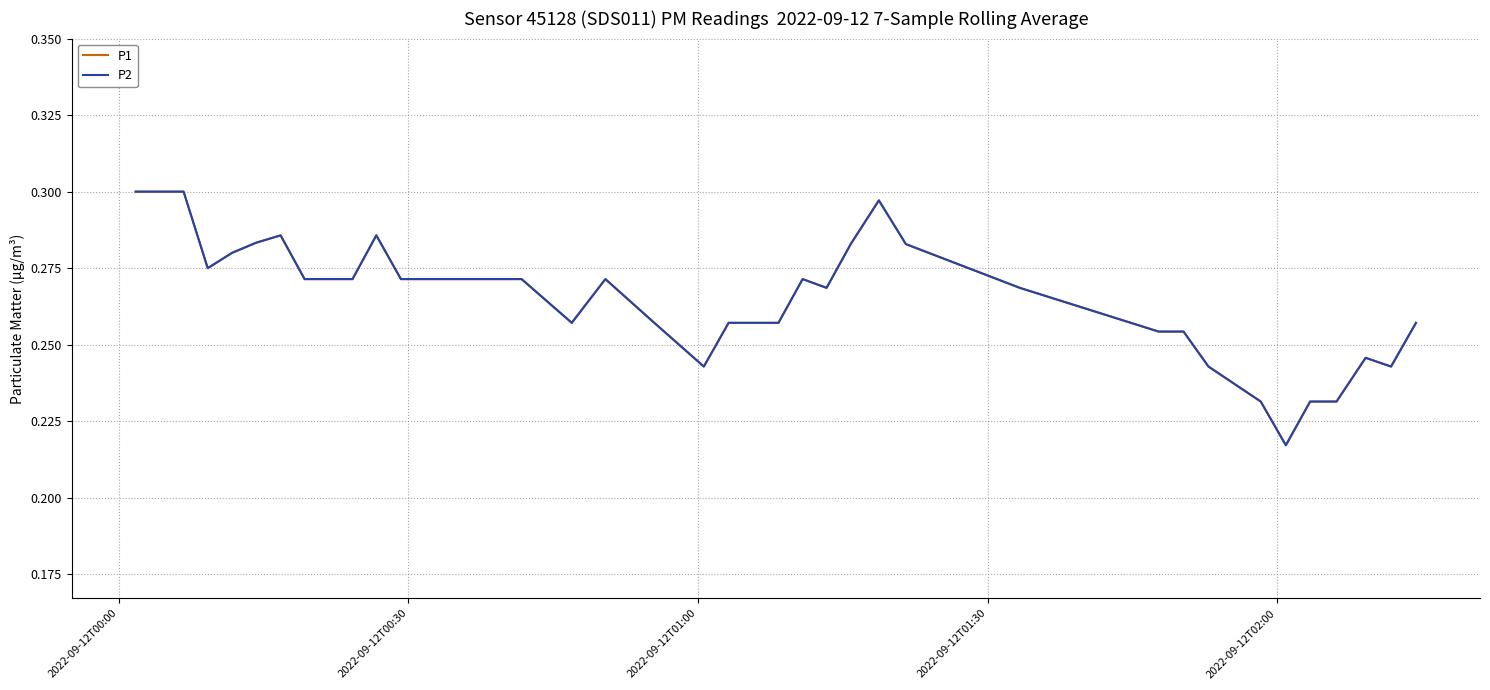

What is the minimum value for P1?

0.2